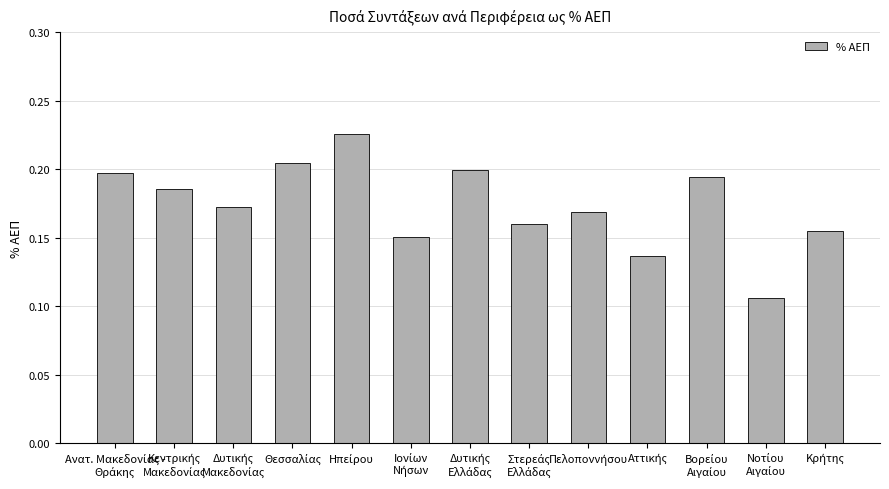

Count the values in the range 0 to 1.

13